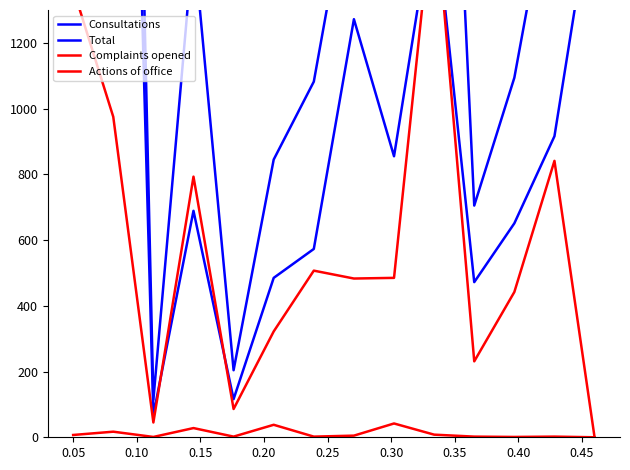

How many values in the Complaints opened series are below 485?

7